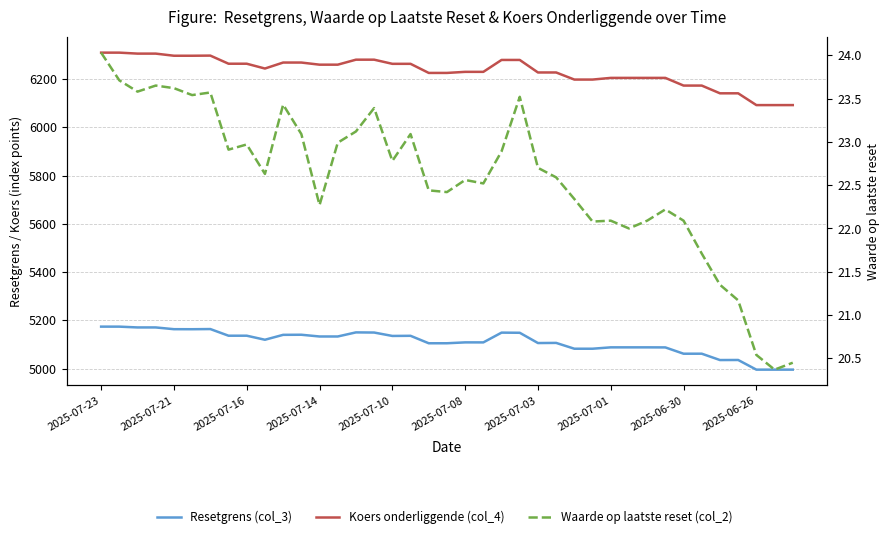

What is the difference between the Koers onderliggende (col_4) values at 21 and 19?

4.5